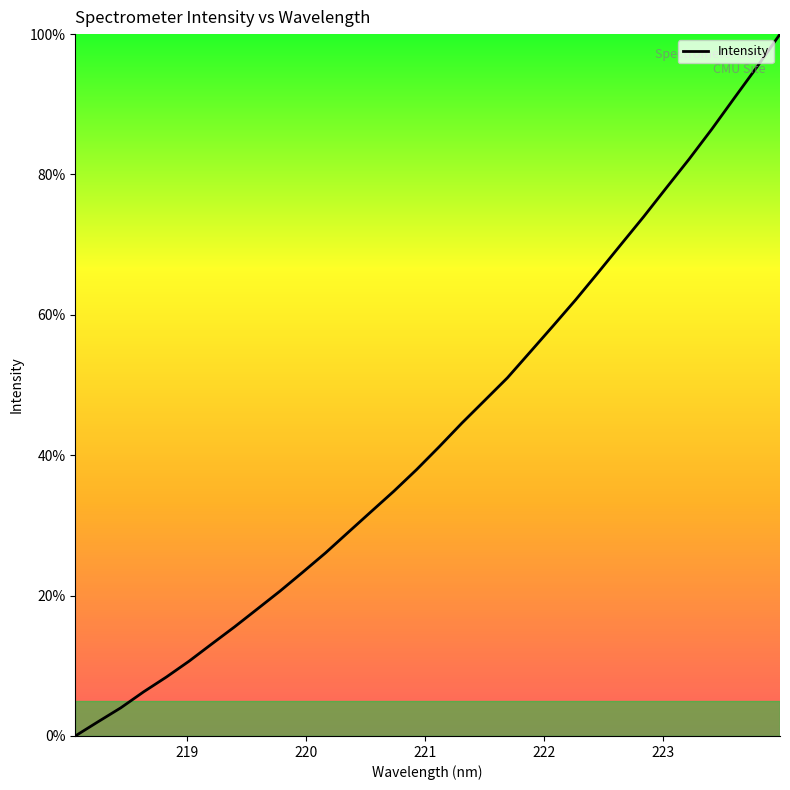

What is the difference between the maximum and minimum values?

100.0